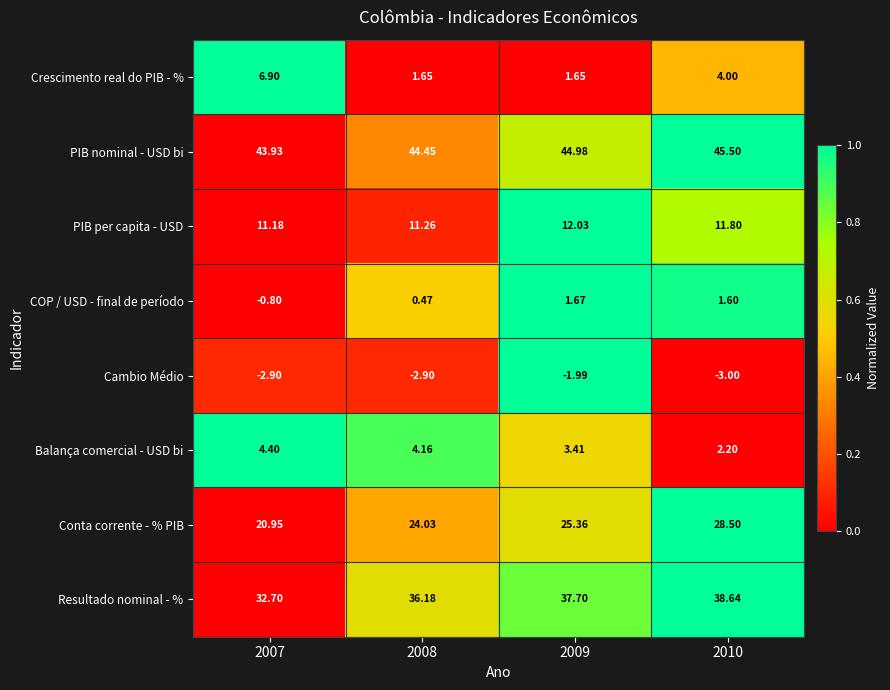

What is the maximum value shown in the chart?

45.5